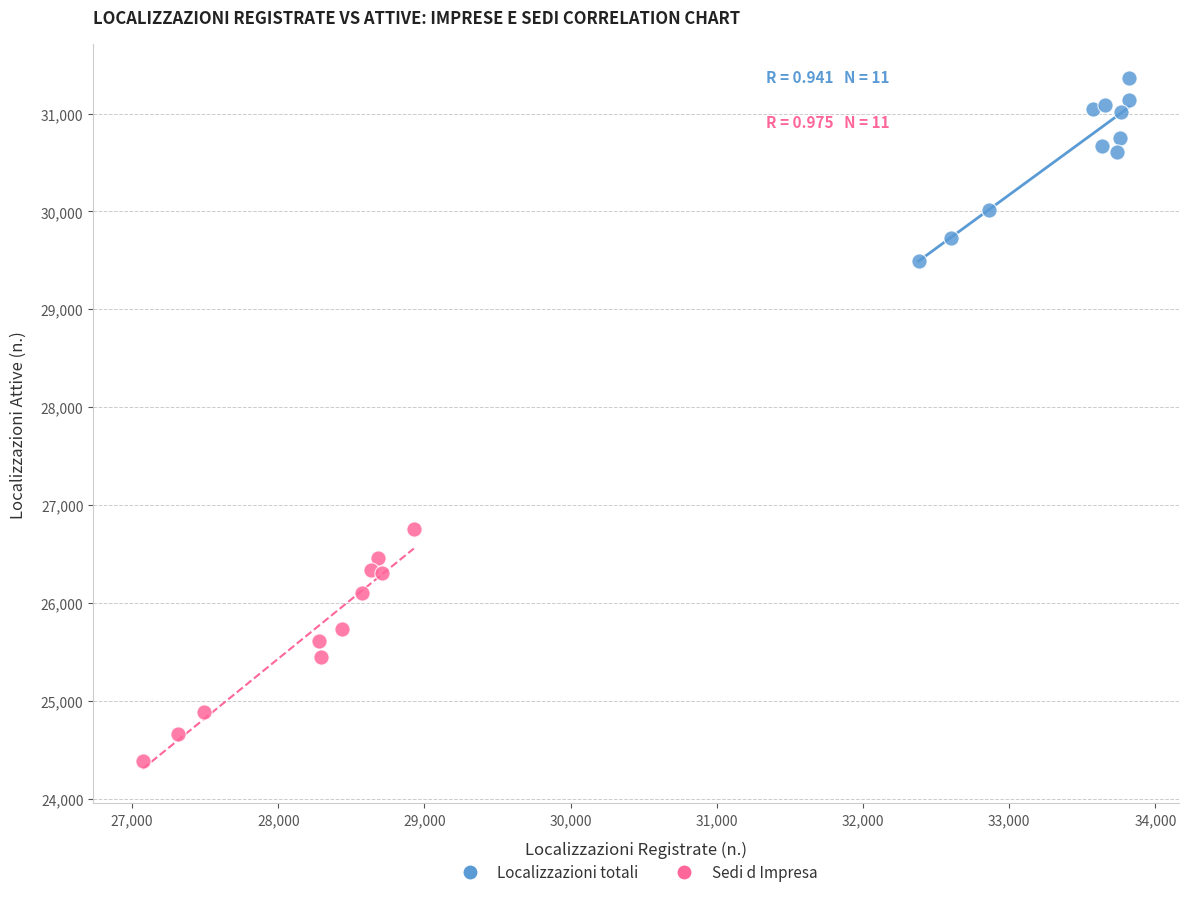

Which series contains the lowest Y value?

Sedi d Impresa